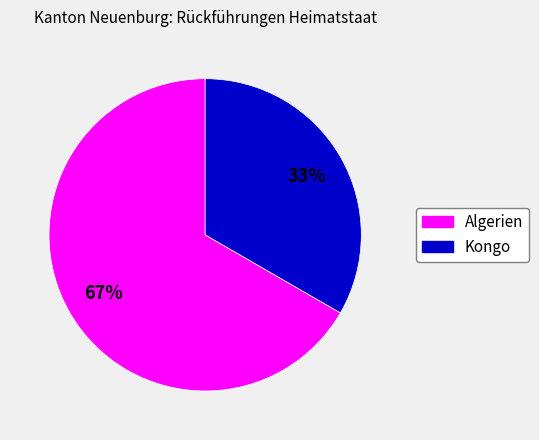

Combined, do Algerien and Kongo account for over 50%?

Yes